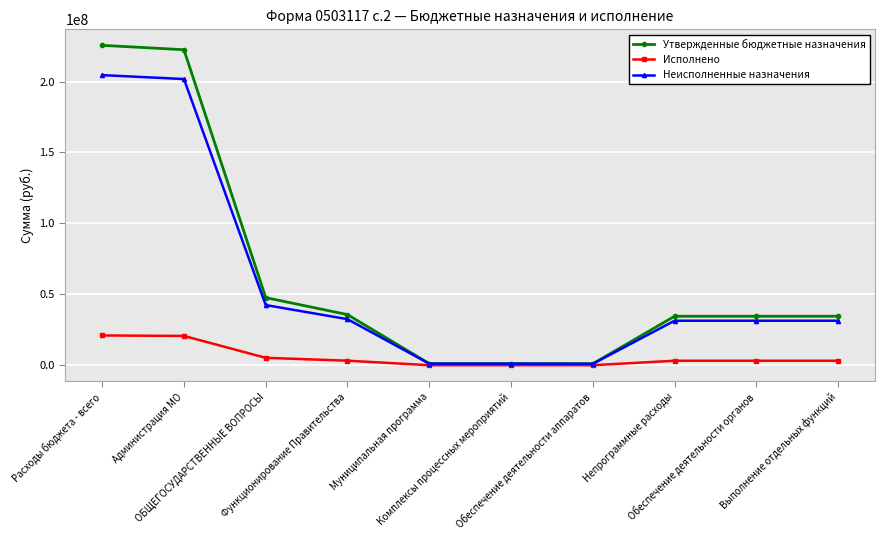

What is the difference between the highest and lowest values at Муниципальная программа?

1100348.0